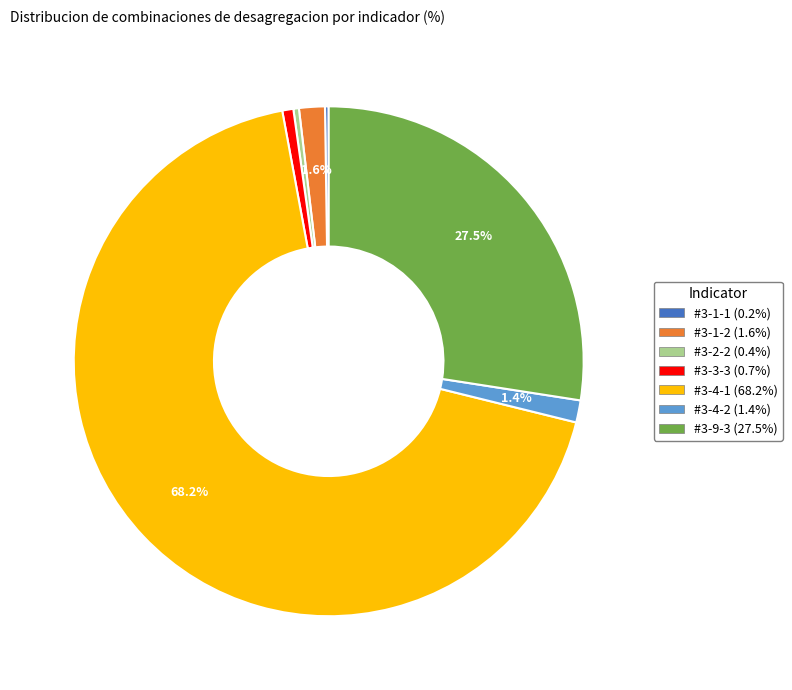

What percentage do #3-9-3 (27.5%) and #3-1-2 (1.6%) together represent?

29.1%